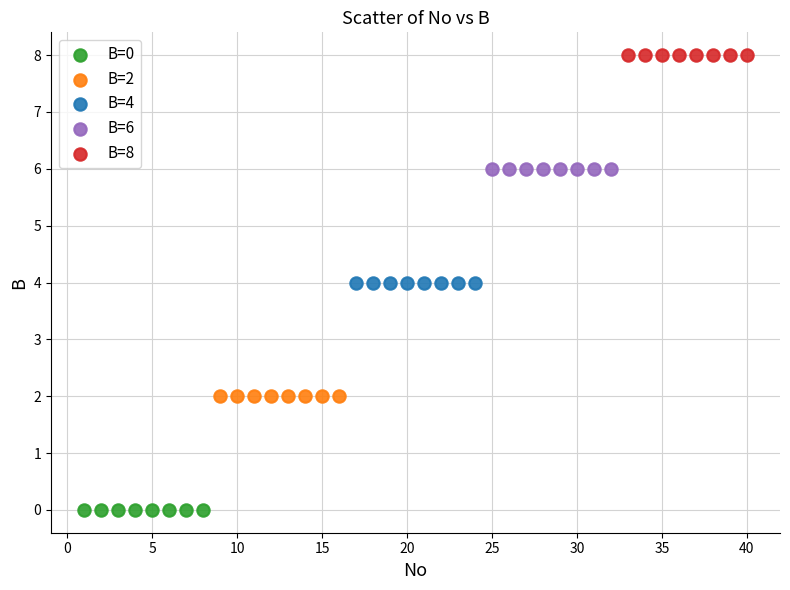

What are all the series names shown in the legend?

B=0, B=2, B=4, B=6, B=8